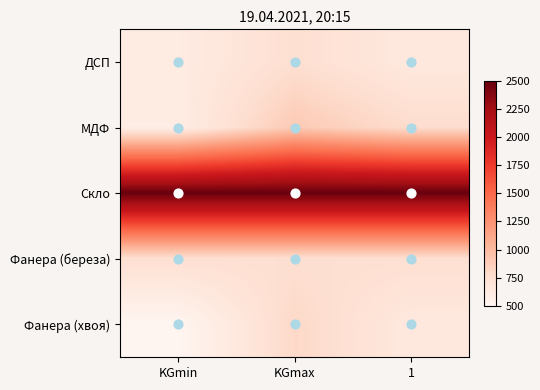

Count the number of categories in the chart.

3